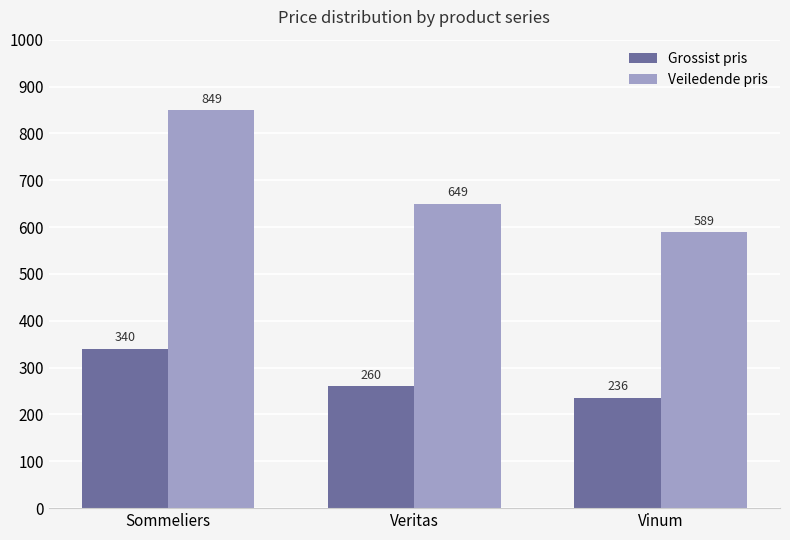

What is the label of the 1st bar from the left?

Sommeliers